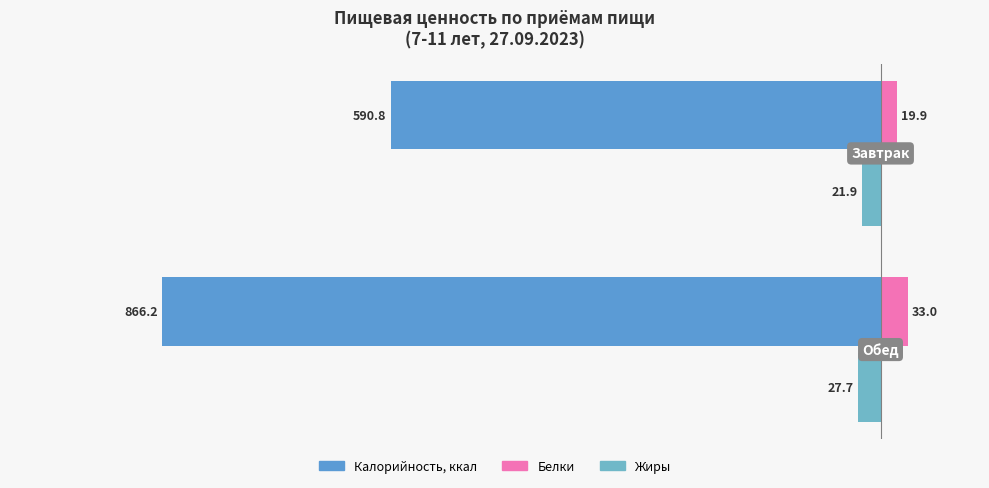

How many data points in Белки are above 32?

1